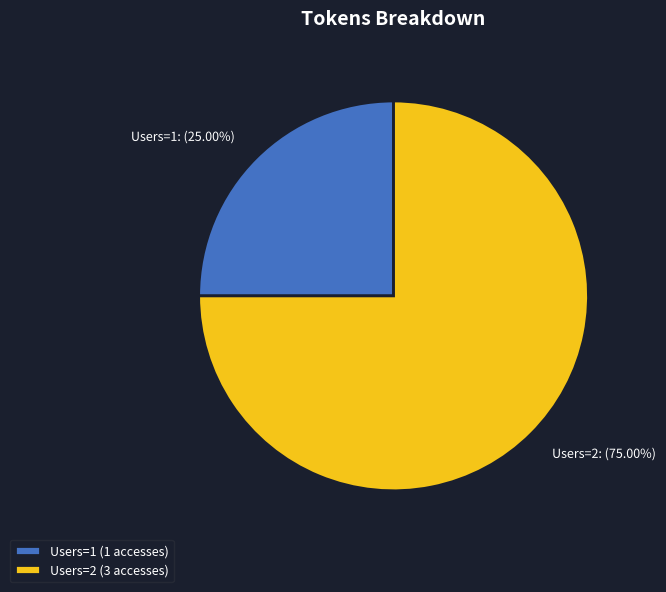

Does any single category account for the majority?

Yes